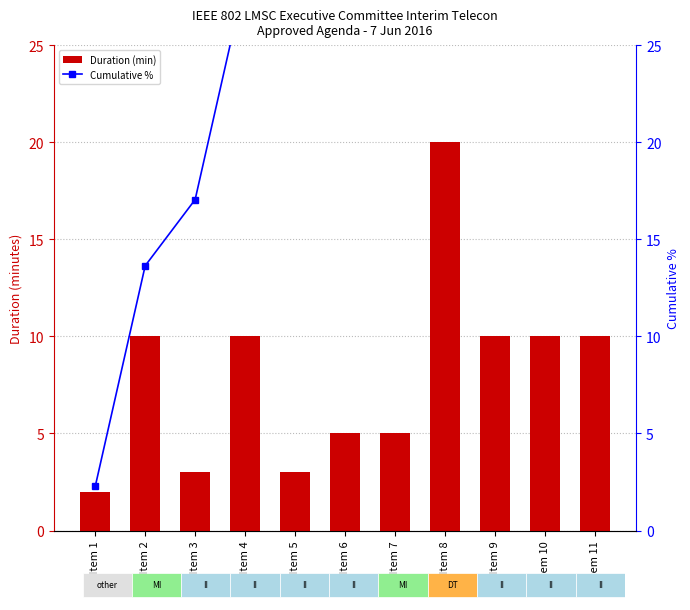

Is it true that Cumulative % equals 137.1 at Item 11?

False